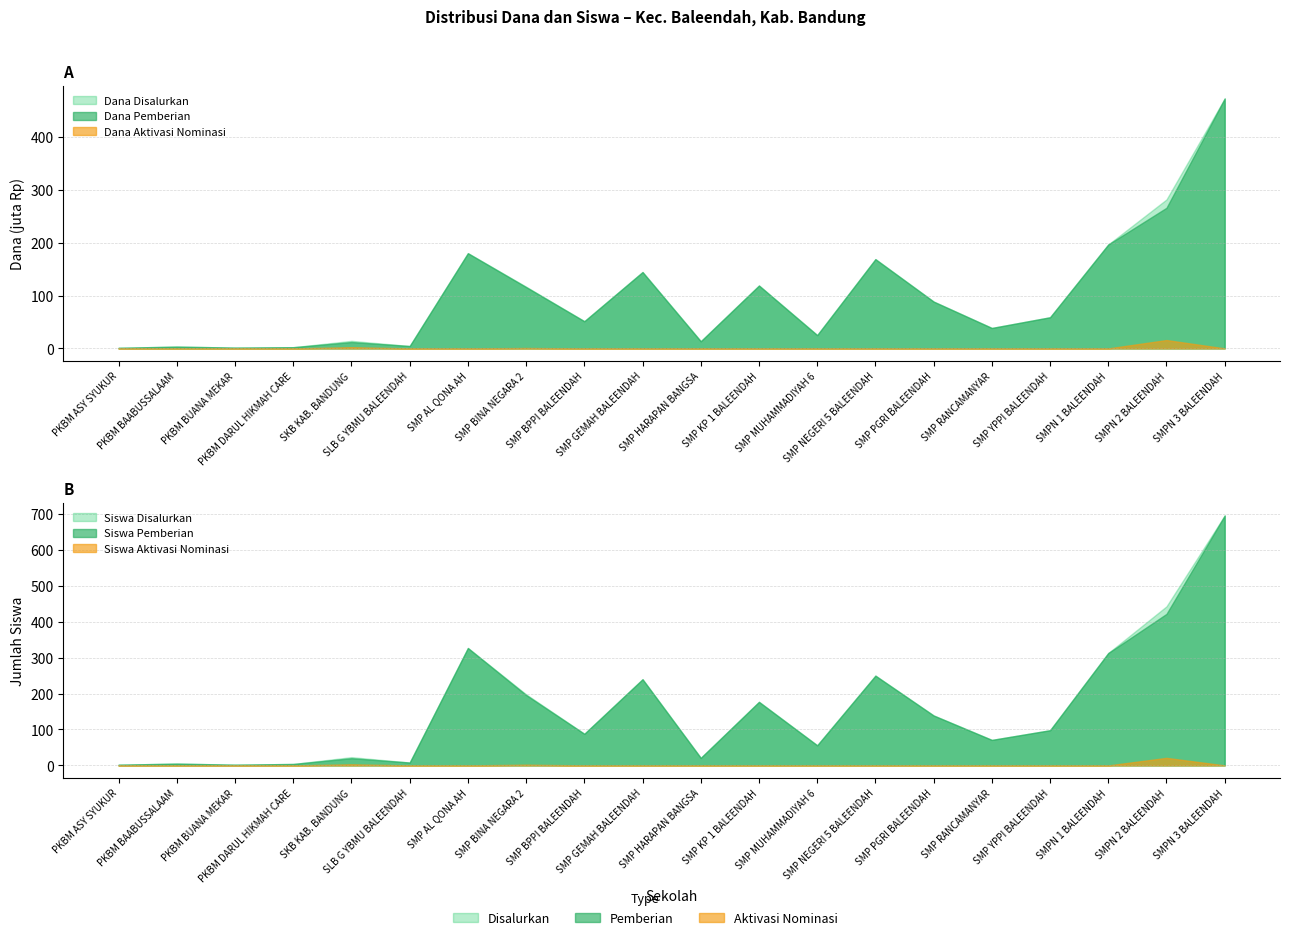

Where is the first local maximum for Siswa Disalurkan?

PKBM BAABUSSALAAM